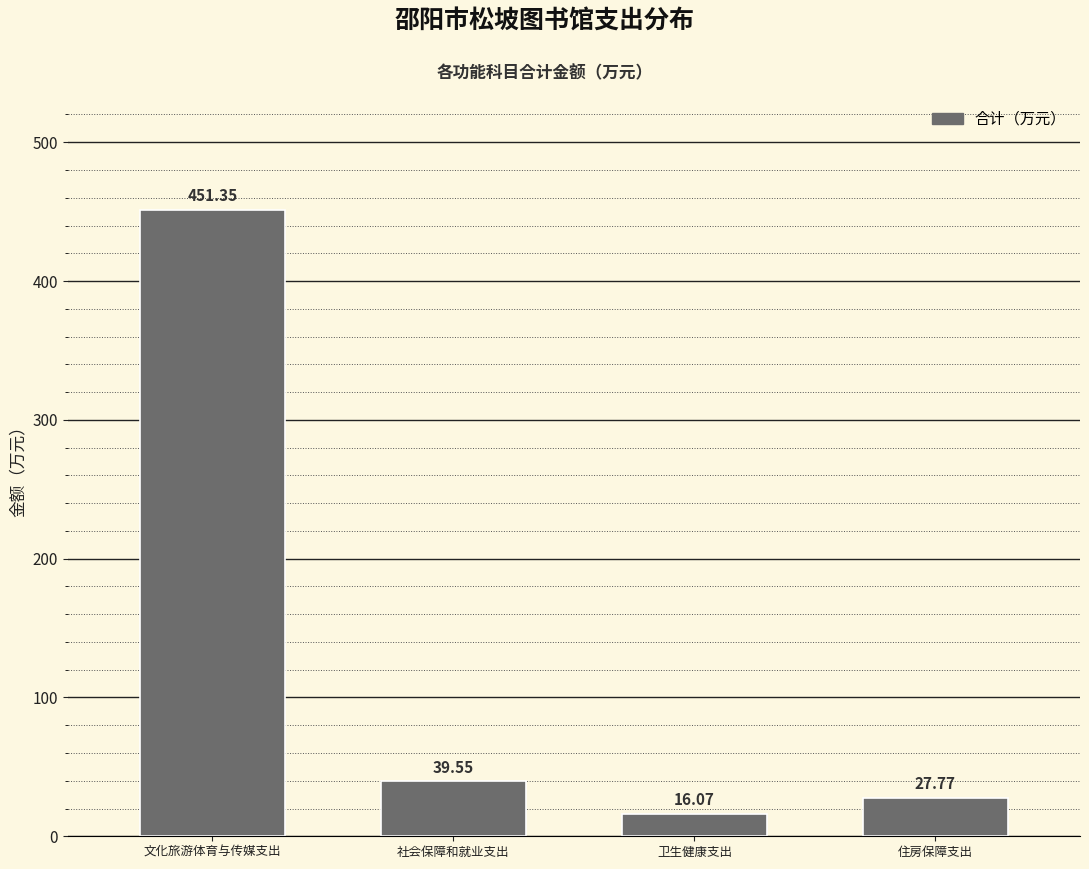

At which label is the value closest to 233?

社会保障和就业支出